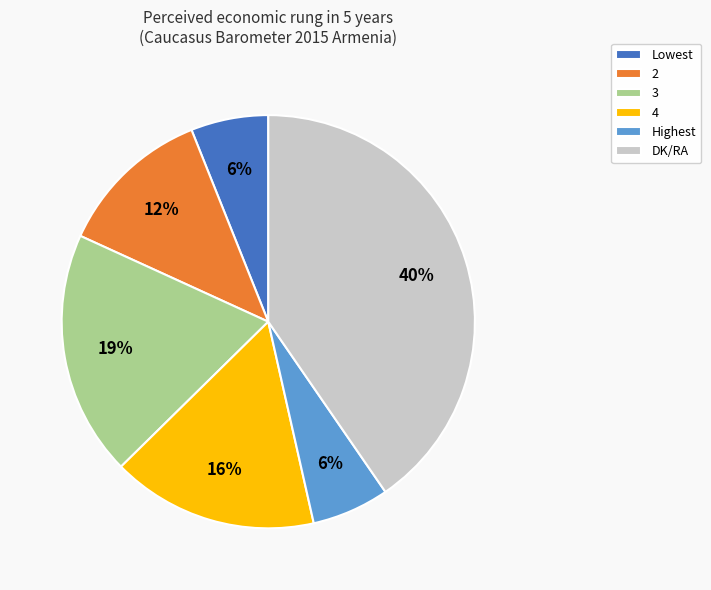

What is the ratio of the value at 4 to the value at Lowest?

2.7